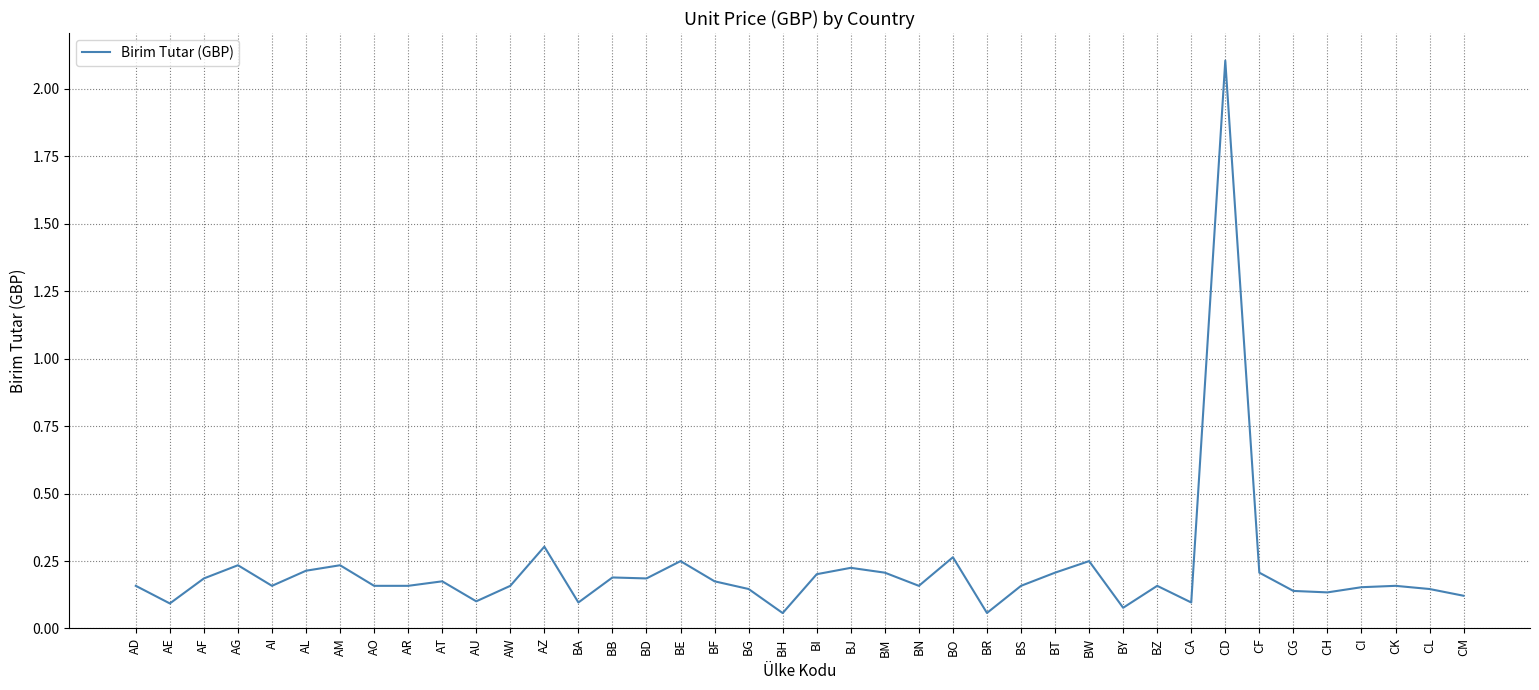

What position from the left is AW?

12